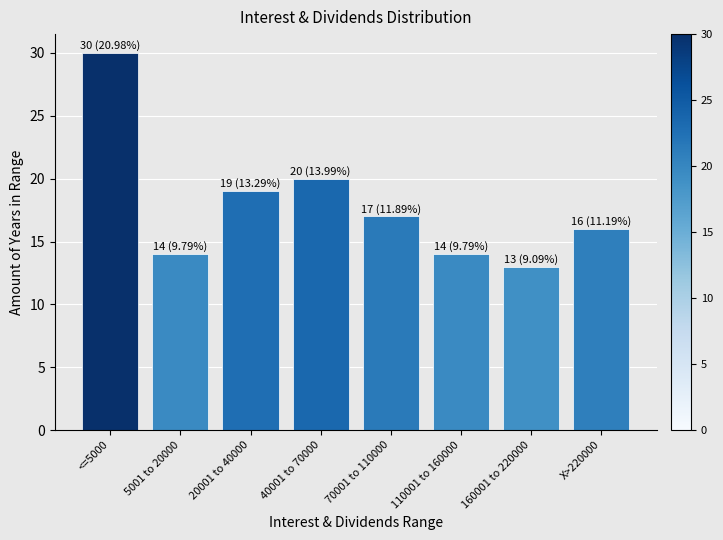

Reading left to right, list all the values displayed in this chart.

30	14	19	20	17	14	13	16